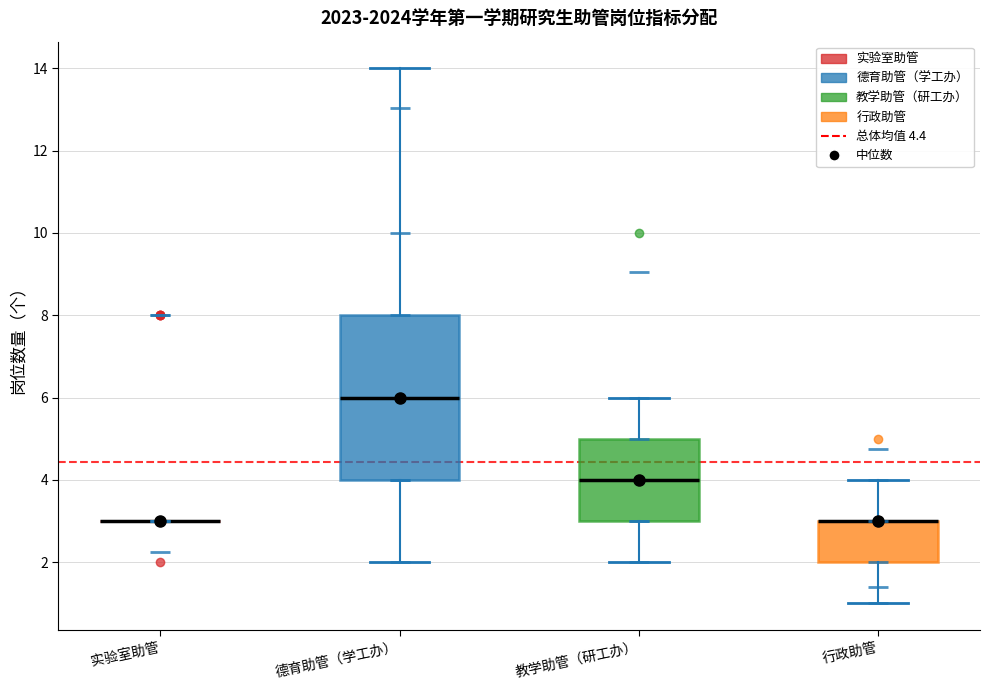

Where is the lower edge of the box for 德育助管（学工办） on the y-axis? The values are not printed on the chart, so give them approximately, as read against the axis.

4